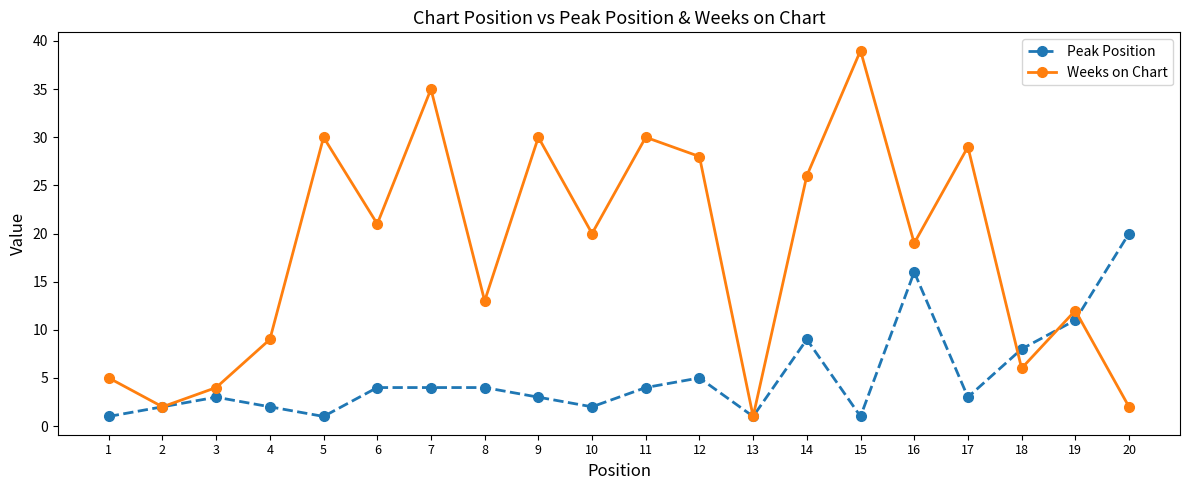

At which category is the sum across all series the highest?

15